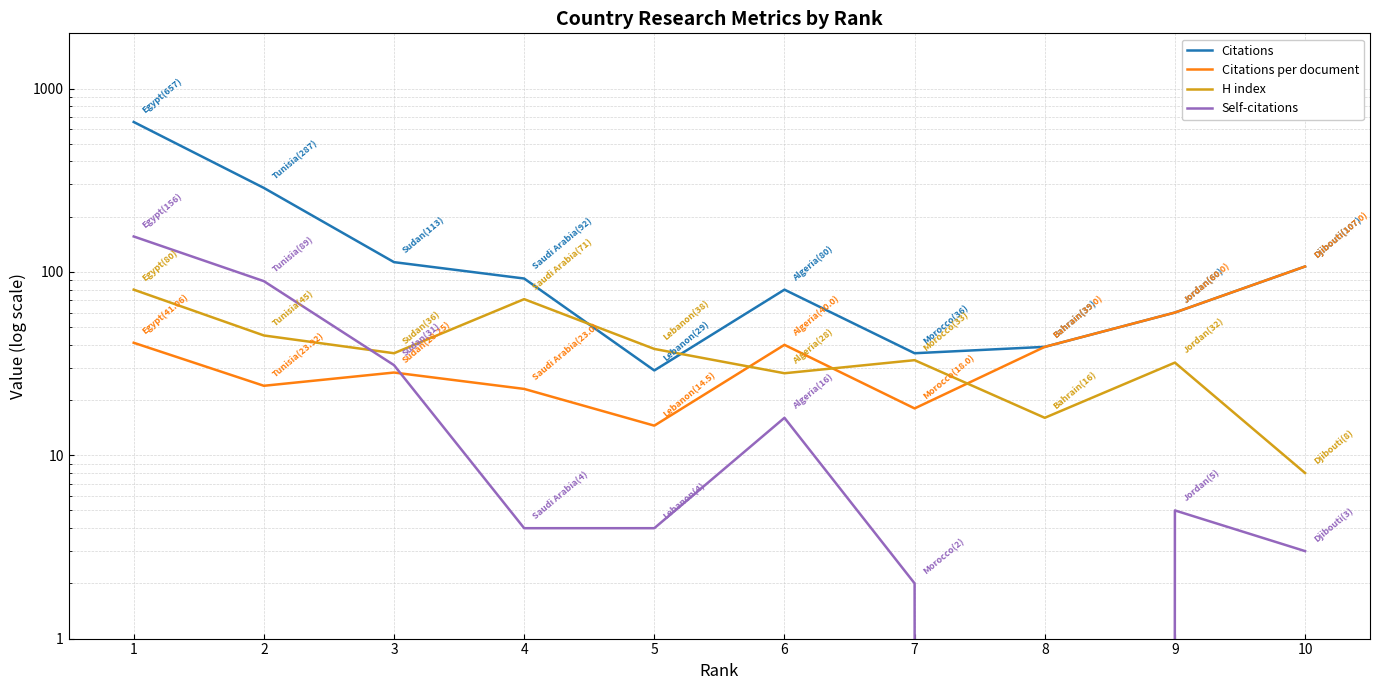

What is the average value of the Citations per document series?

39.5